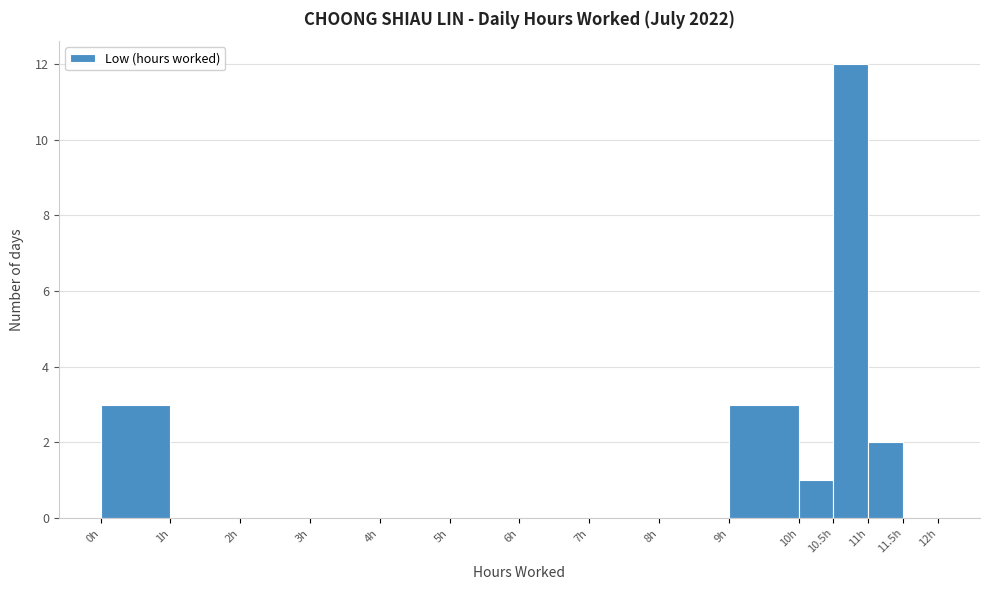

Reading left to right, list every bar in this chart as the range it spans on the x-axis followed by its height. The values are not printed on the chart, so give them approximately, as read against the axis.

0.0 to 1.0: 3
1.0 to 2.0: 0
2.0 to 3.0: 0
3.0 to 4.0: 0
4.0 to 5.0: 0
5.0 to 6.0: 0
6.0 to 7.0: 0
7.0 to 8.0: 0
8.0 to 9.0: 0
9.0 to 10.0: 3
10.0 to 10.5: 1
10.5 to 11.0: 12
11.0 to 11.5: 2
11.5 to 12.0: 0